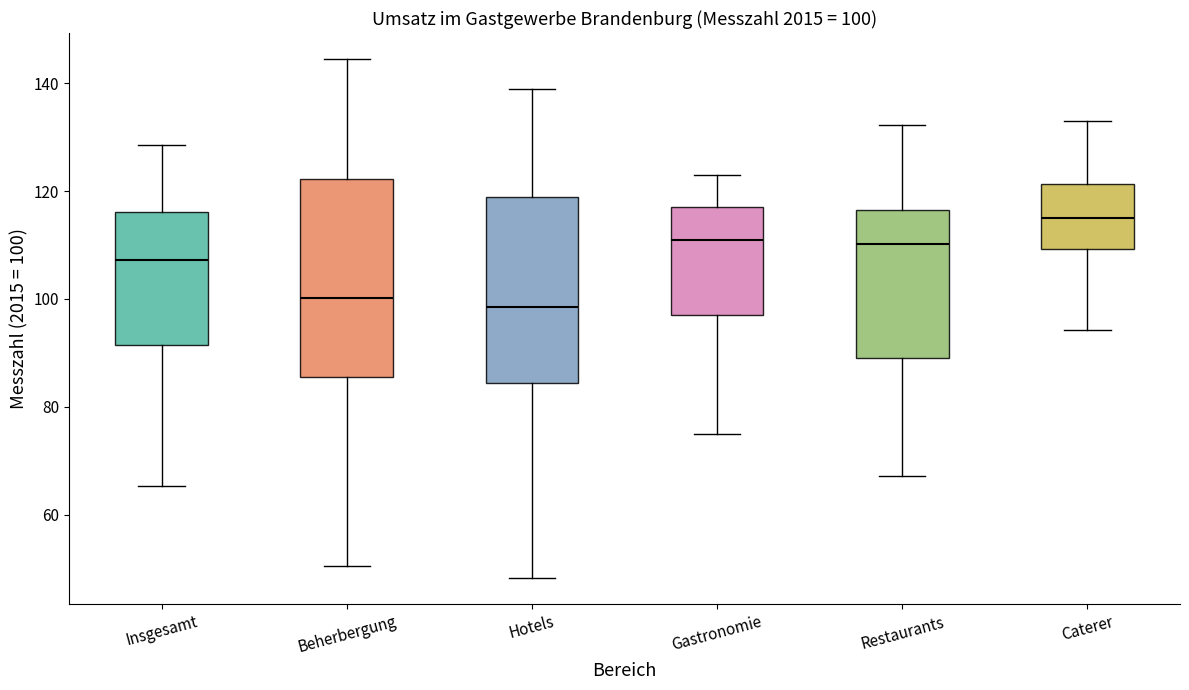

Which box's median line is the highest?

Caterer